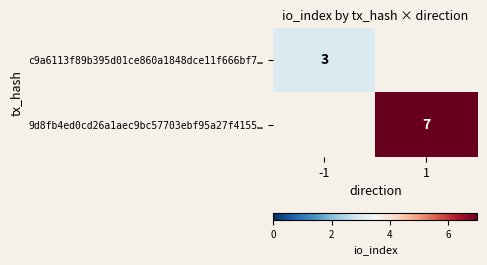

The value of c9a6113f89b395d01ce860a1848dce11f666bf7… at -1 is 5. True or false?

False